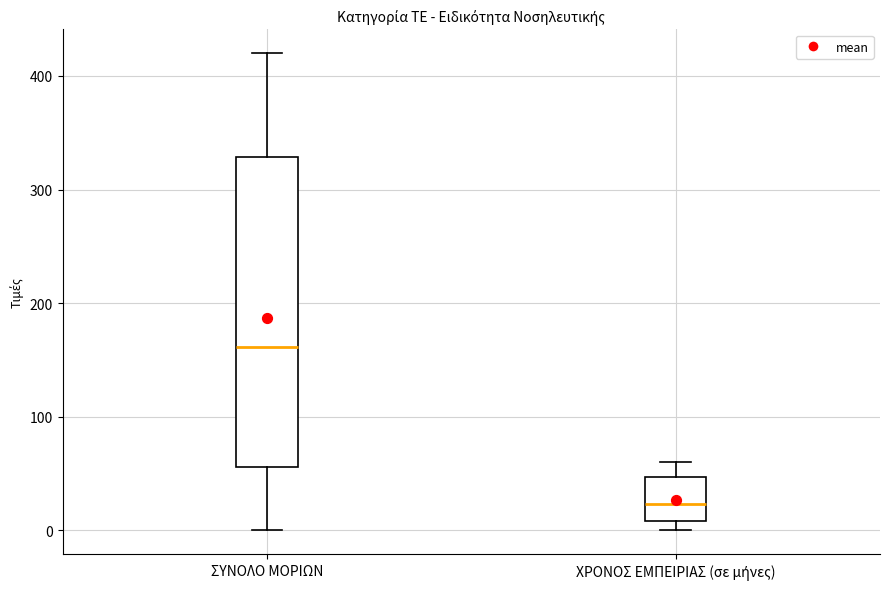

Which box has the lowest median line?

ΧΡΟΝΟΣ ΕΜΠΕΙΡΙΑΣ (σε μήνες)